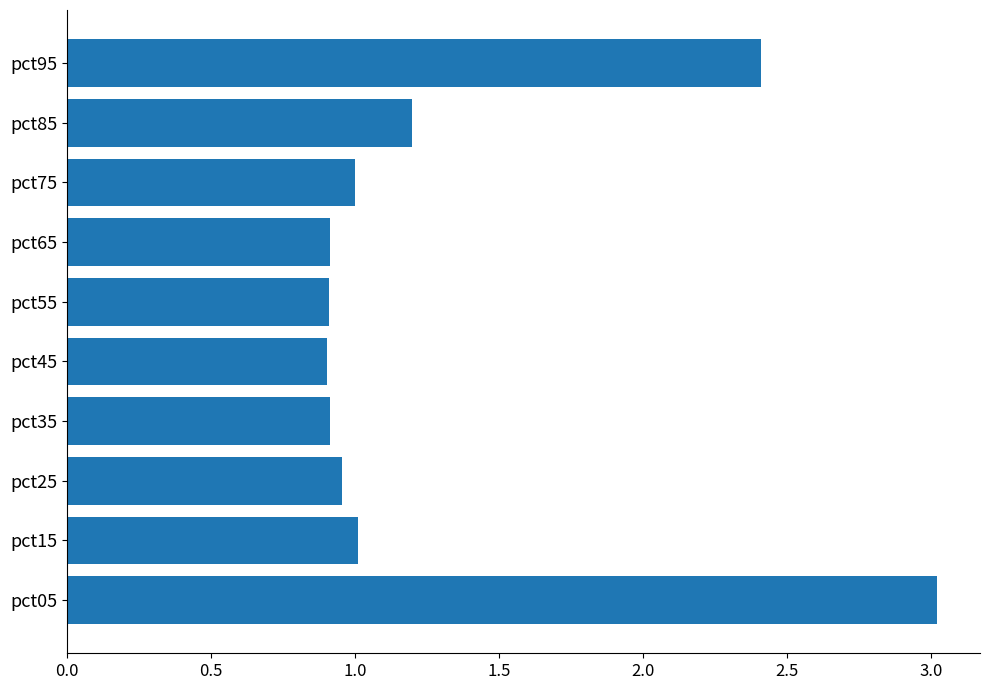

How many categories are shown in the chart?

10